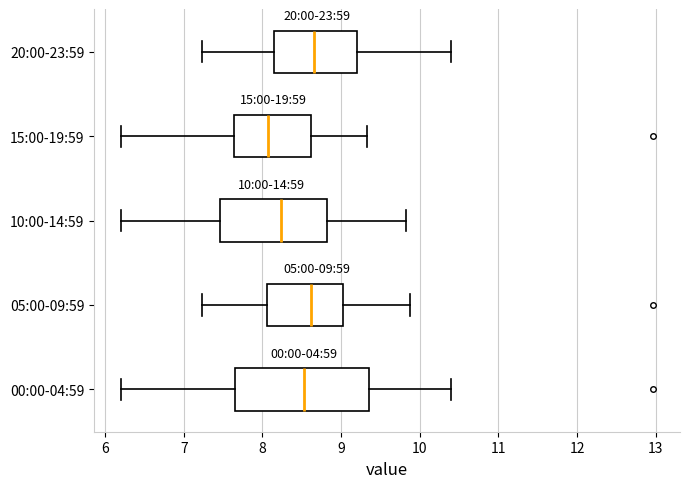

Comparing the boxes themselves (not the whiskers), which one is the widest?

00:00-04:59